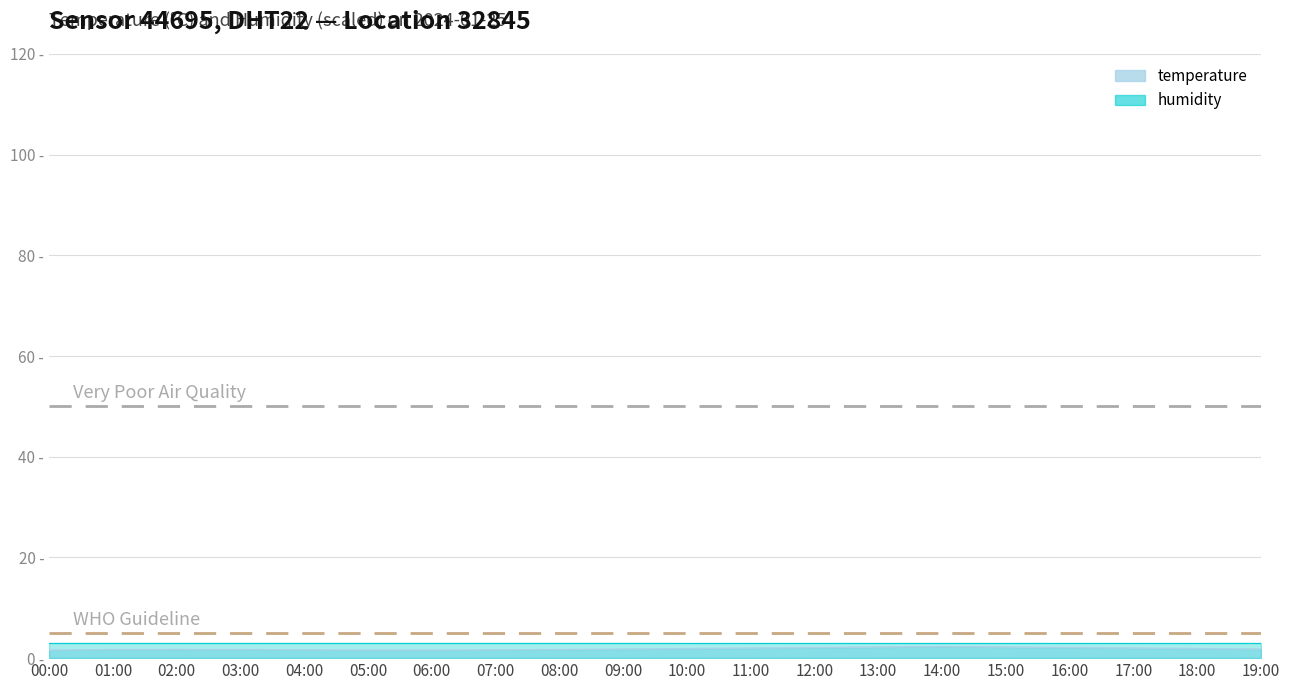

What is the label of the 9th point from the right?

11:00